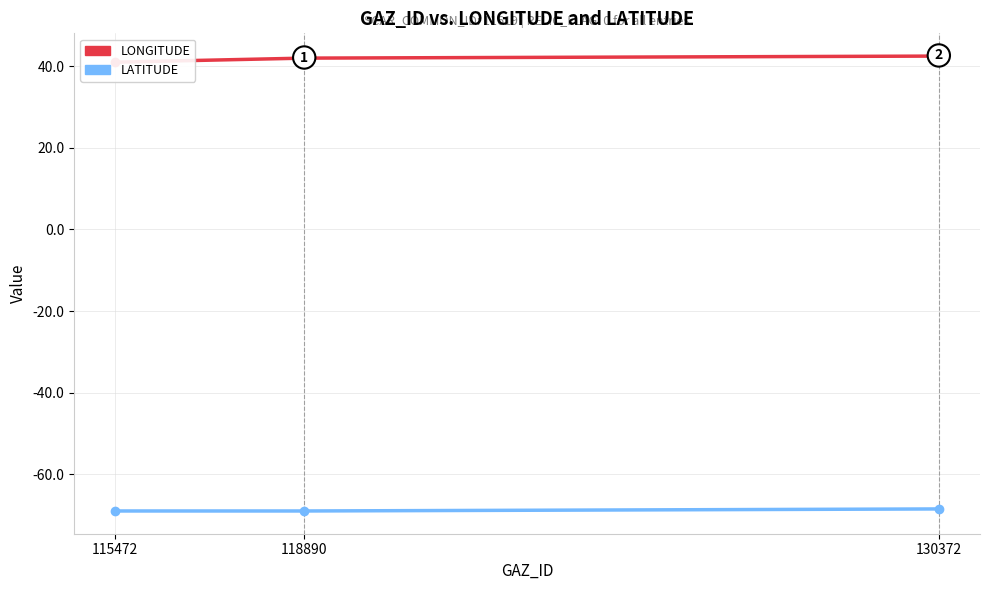

Rank the categories by LONGITUDE value from lowest to highest.

115472, 118890, 130372